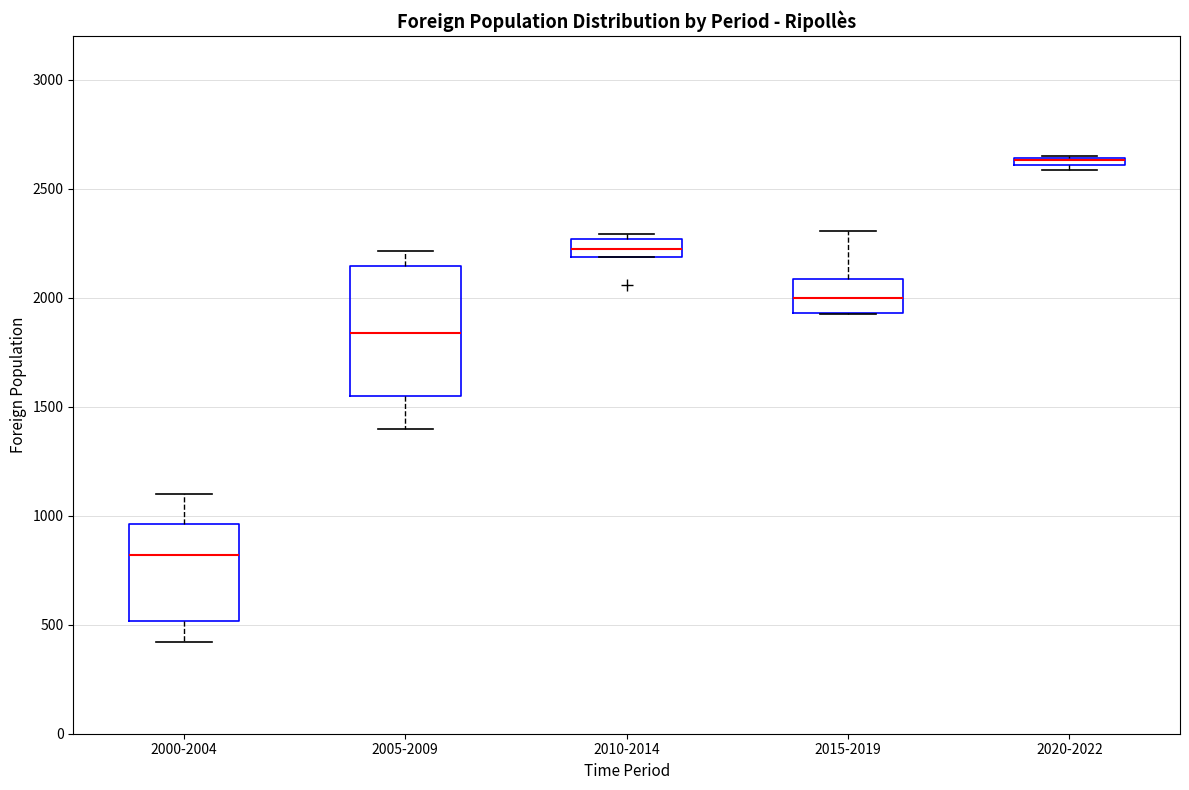

Comparing the boxes themselves (not the whiskers), which one is the tallest?

2005-2009